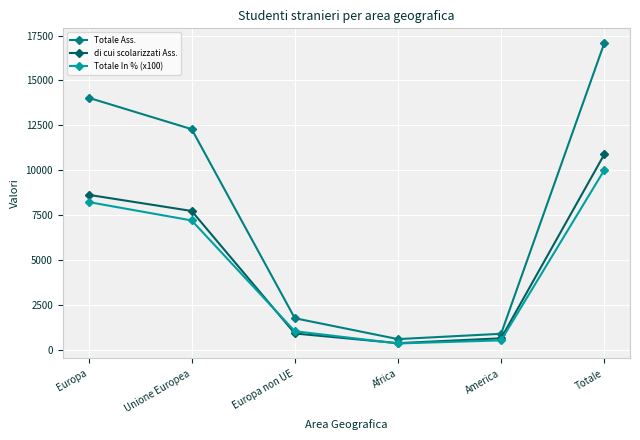

Rank the series at Totale from highest to lowest value.

Totale Ass., di cui scolarizzati Ass., Totale In % (x100)